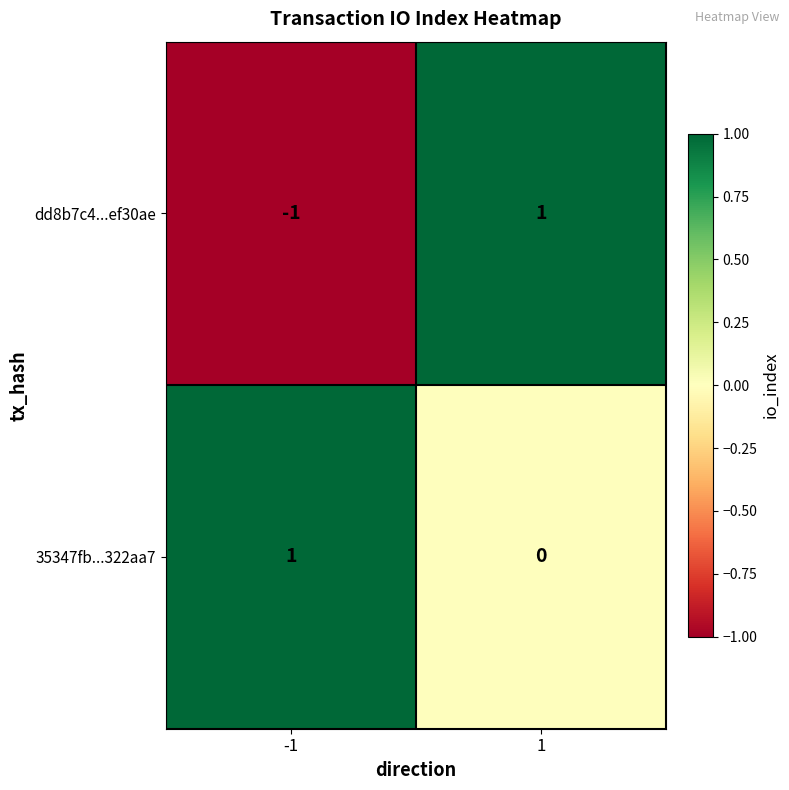

What is the difference between the highest and lowest values at 1?

1